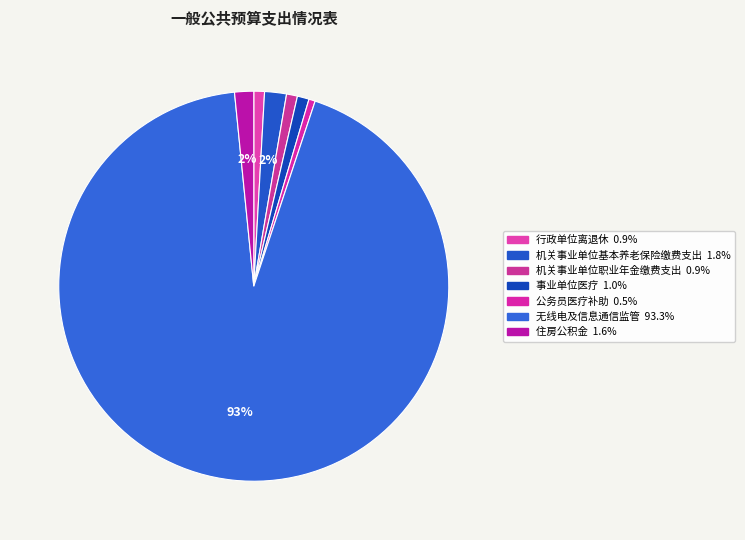

How much of the chart is everything except 无线电及信息通信监管?

6.7%